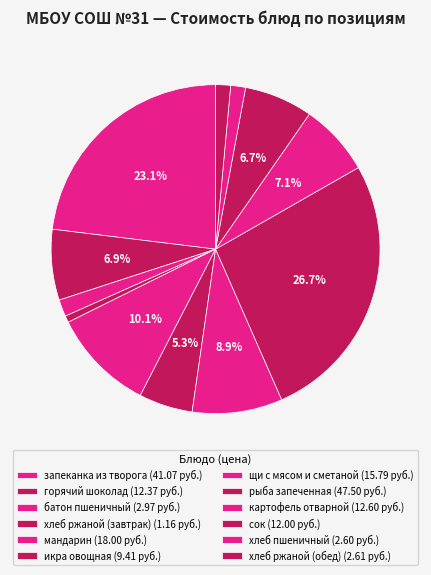

True or false: мандарин accounts for 10% of the total.

True